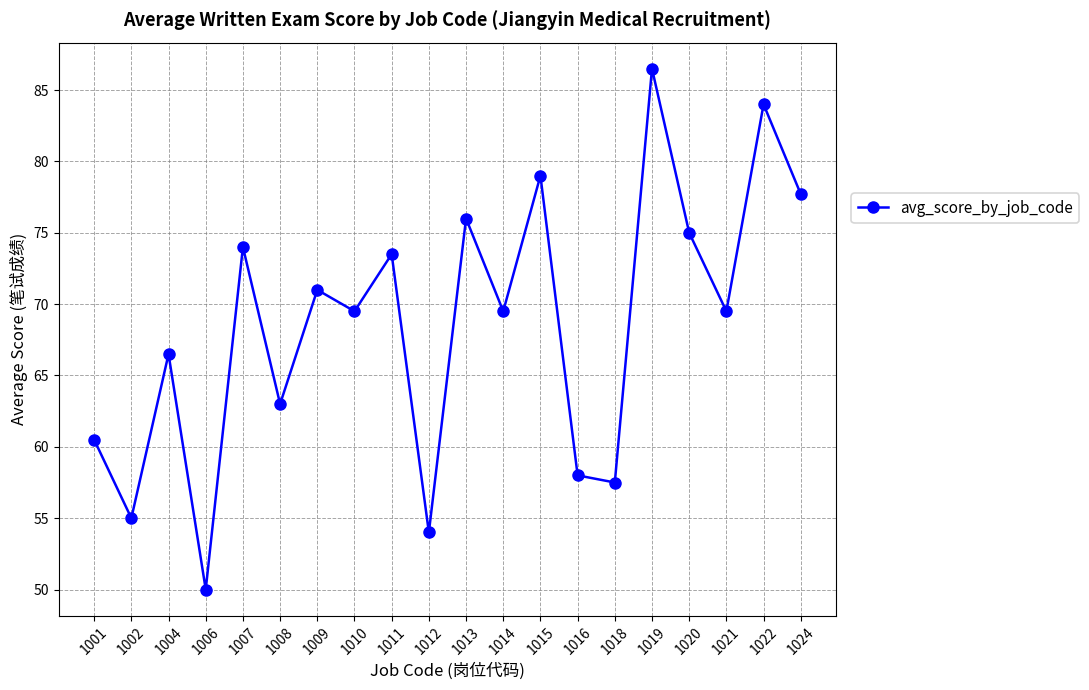

At which category does the data reach its first local valley?

1002